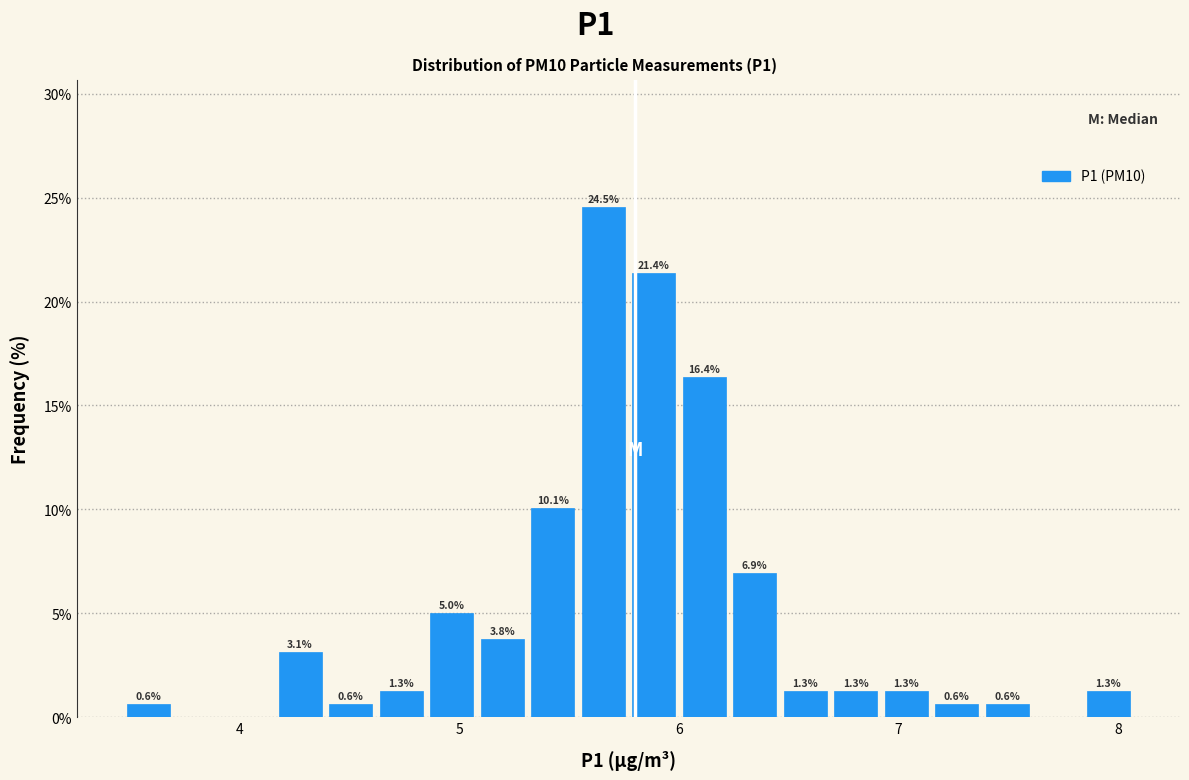

Read against the x-axis, roughly where is the centre of the tallest bar?

5.7